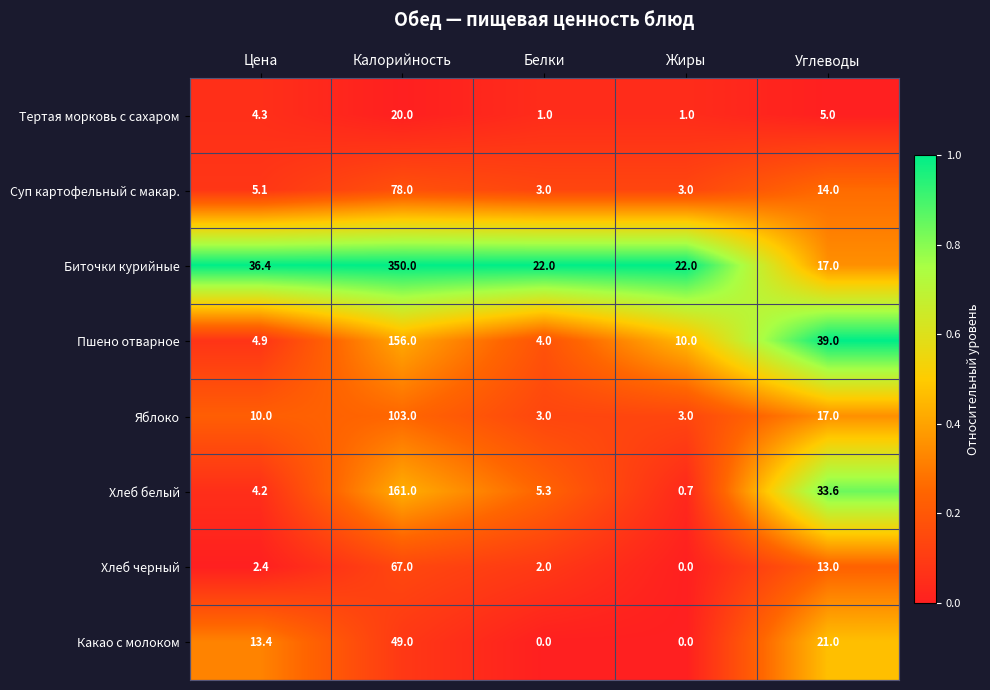

How many categories are shown in the chart?

5